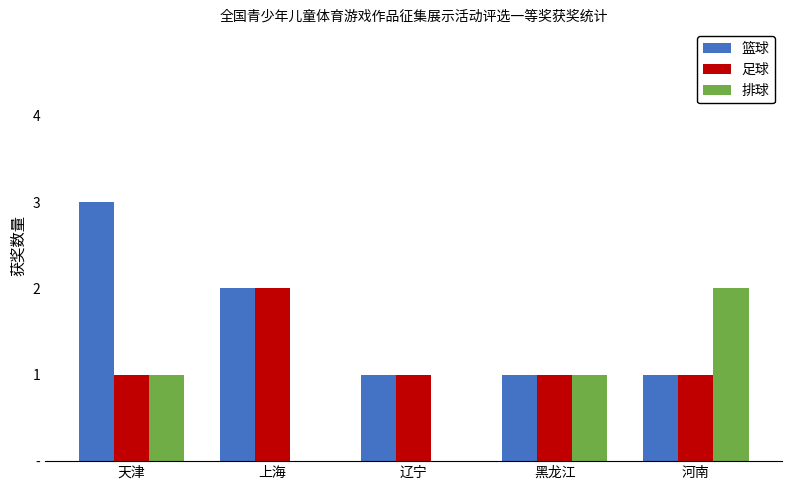

Reading left to right, transcribe all the data shown in this chart.

篮球: 天津=3	上海=2	辽宁=1	黑龙江=1	河南=1
足球: 天津=1	上海=2	辽宁=1	黑龙江=1	河南=1
排球: 天津=1	上海=0	辽宁=0	黑龙江=1	河南=2